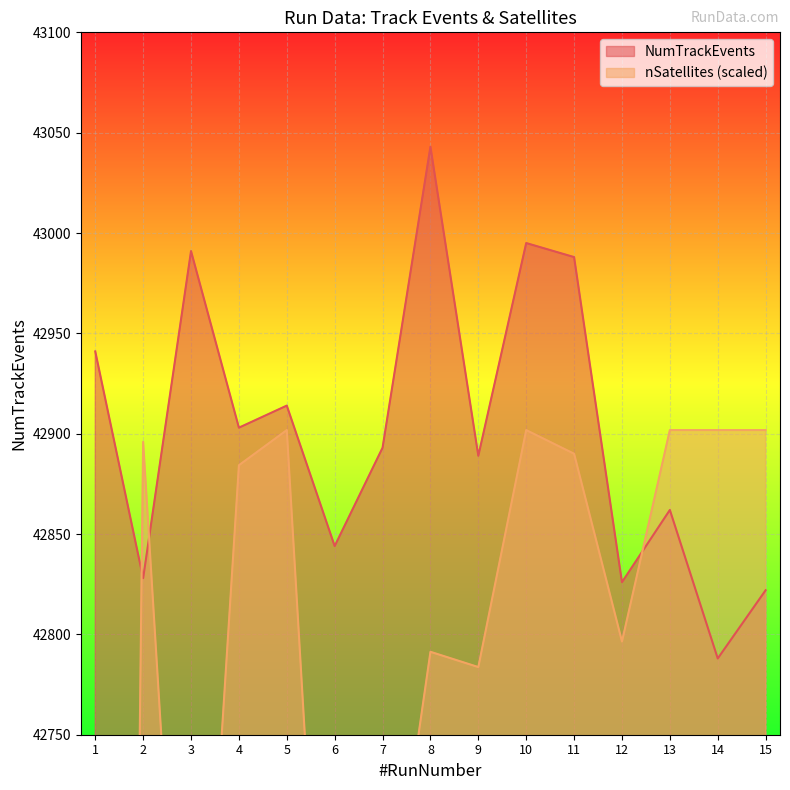

In NumTrackEvents, how many points are lower than both neighbors (excluding endpoints)?

6